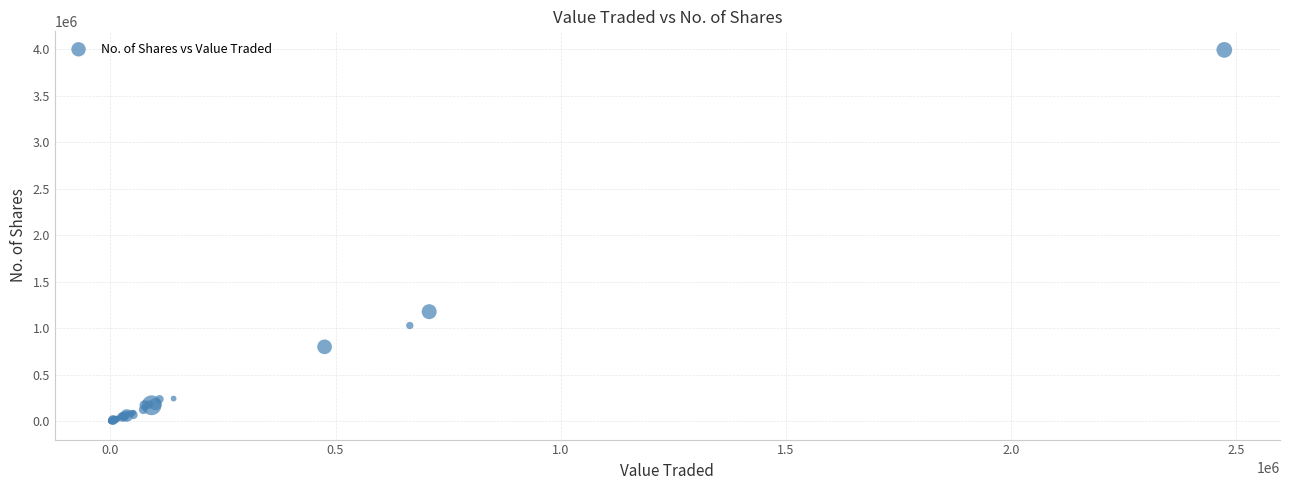

What Y value in the scatter plot is closest to 1996308?

1176441